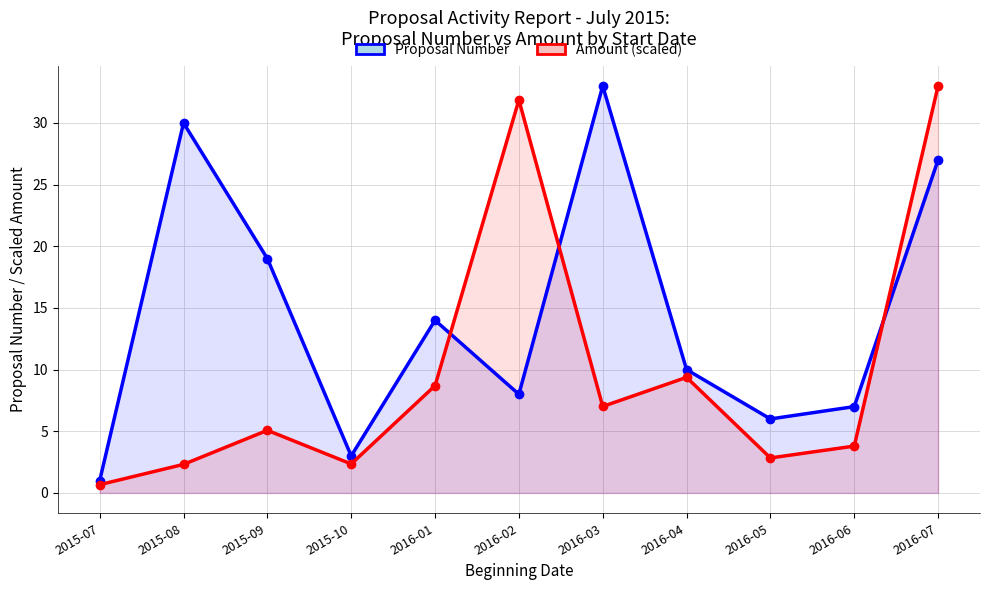

Which series has the largest range (max minus min)?

Amount (scaled)